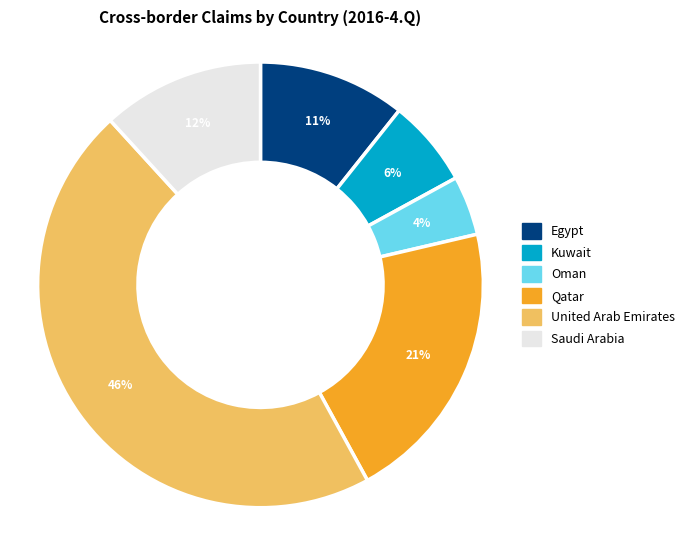

Is it true that United Arab Emirates is 32% of the pie?

False